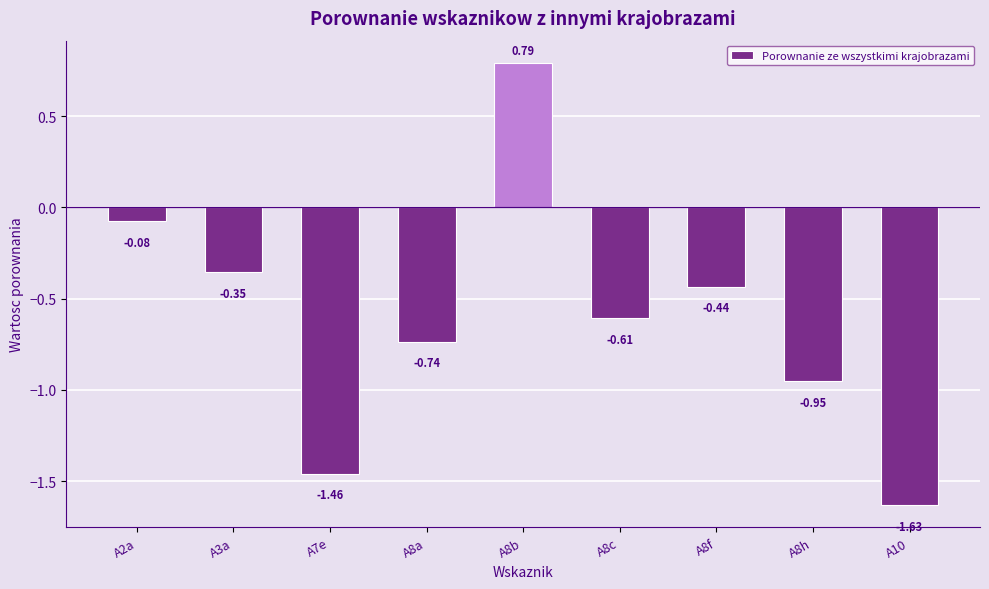

What is the label of the 3rd bar from the right?

A8f